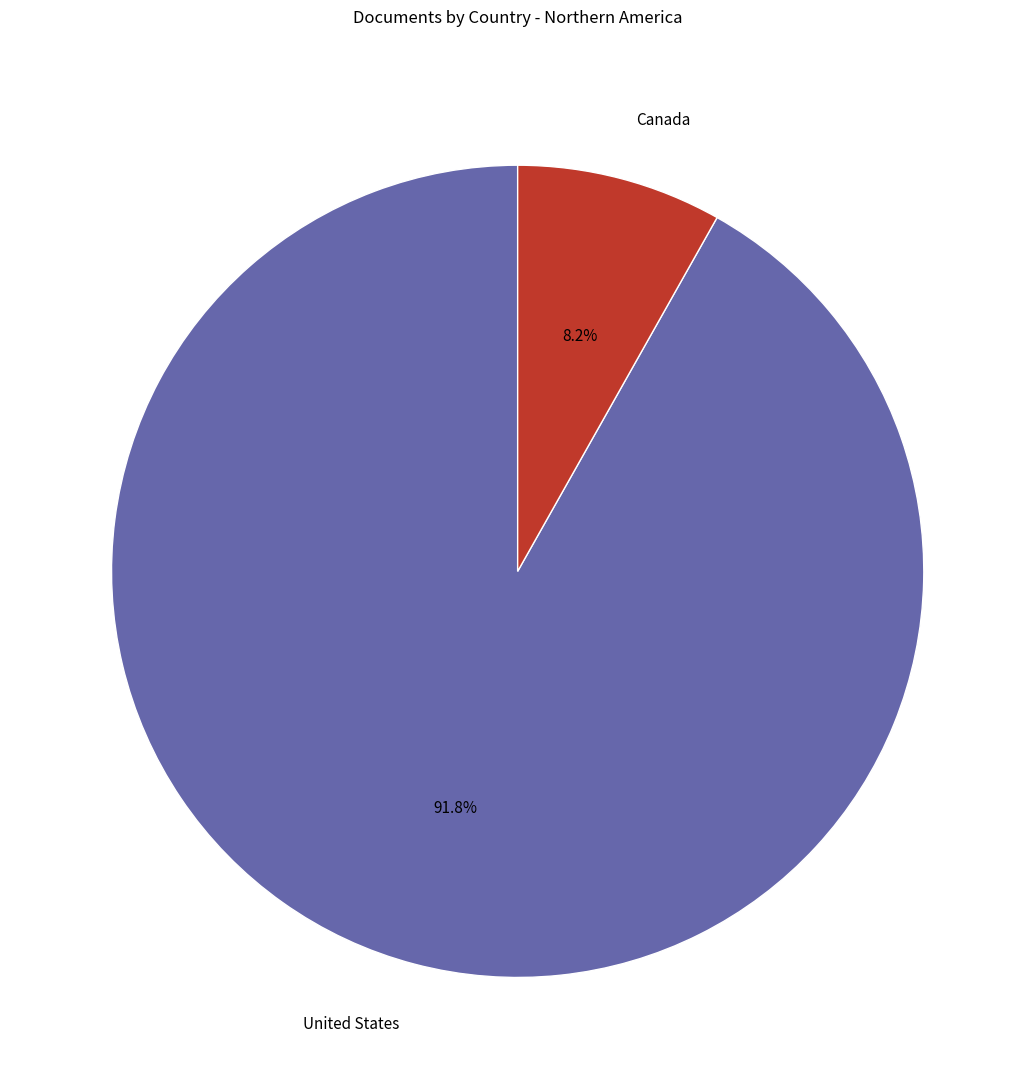

What is the ratio of the value at United States to the value at Canada?

11.2